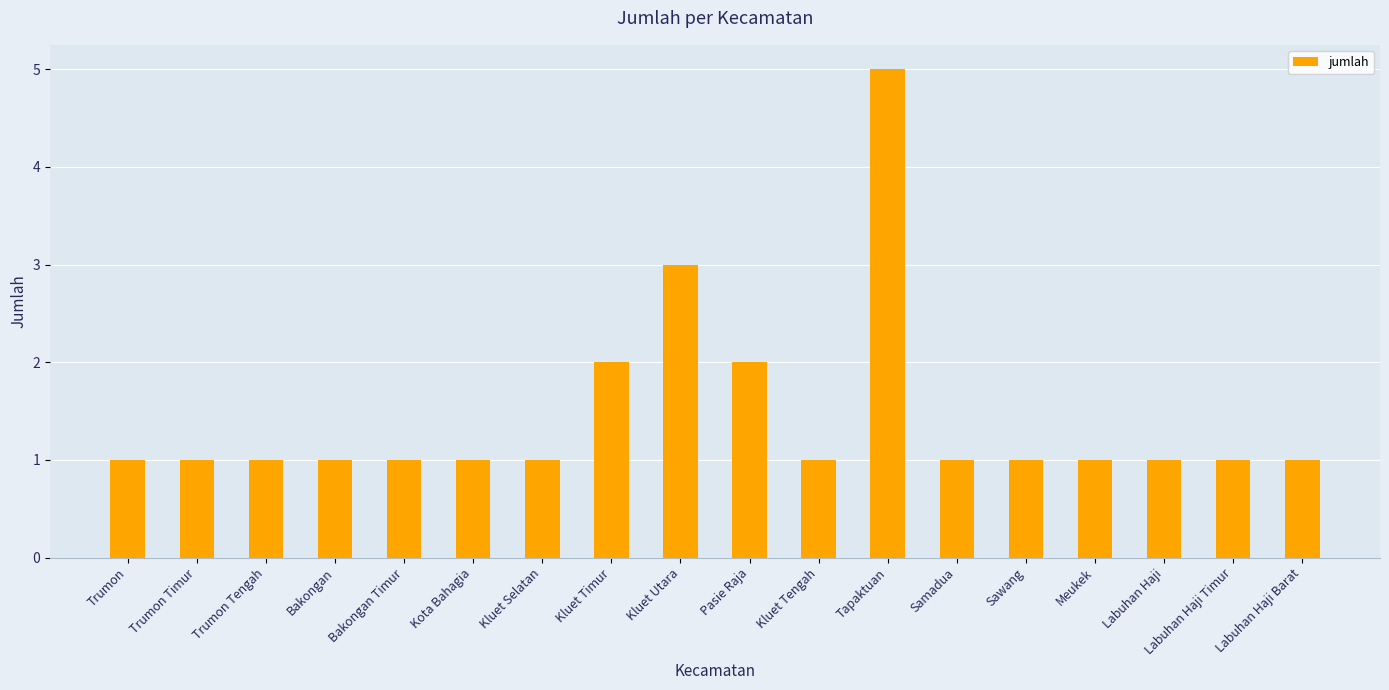

Reading left to right, what are all the values shown in this chart?

1	1	1	1	1	1	1	2	3	2	1	5	1	1	1	1	1	1